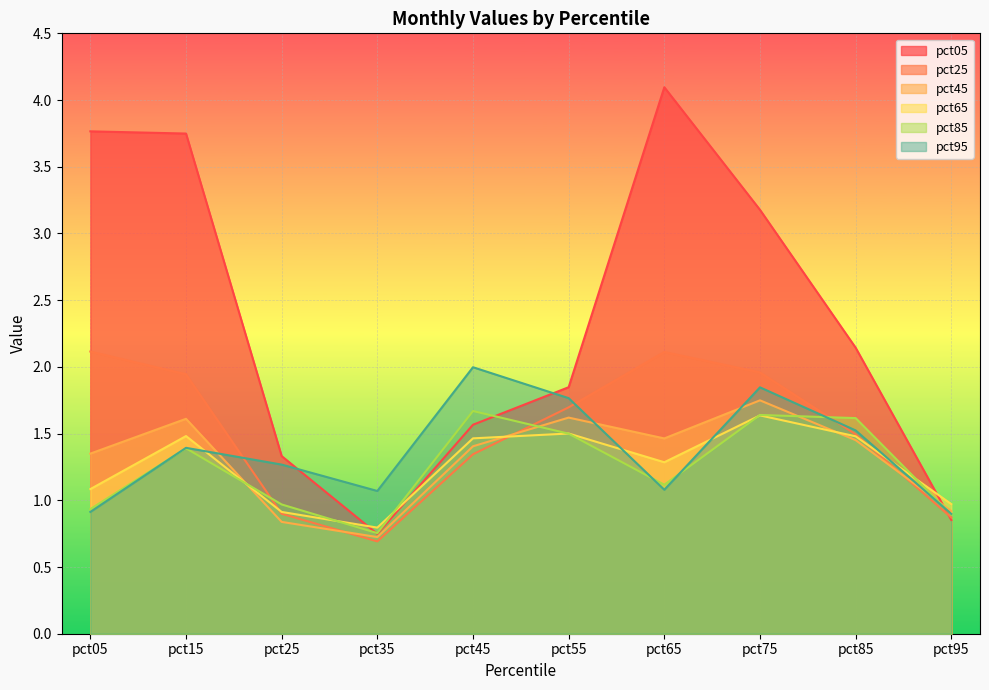

What is the difference between the second highest and second lowest values in the pct65 series?

0.6